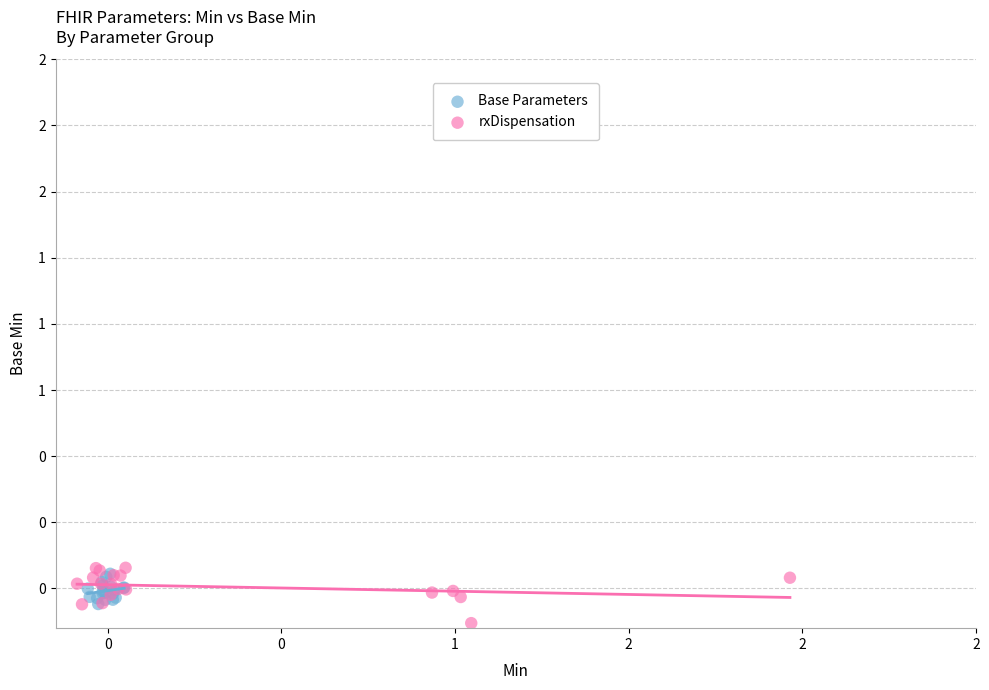

What are all the series names shown in the legend?

Base Parameters, rxDispensation